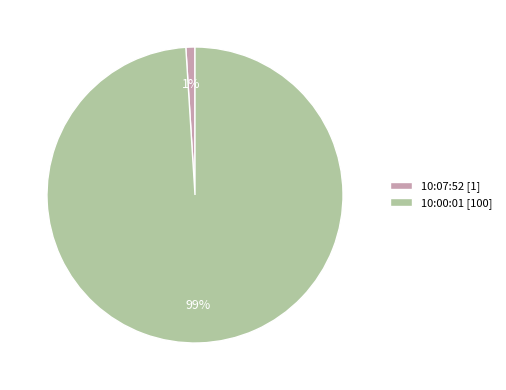

To the nearest percent, what percentage of the pie is 10:00:01?

99%